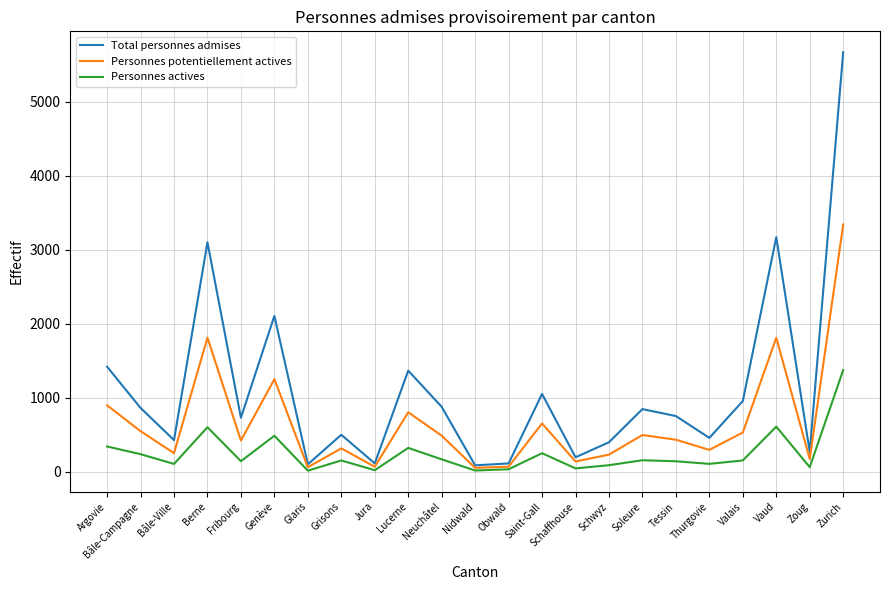

What is the spread (max minus min) of values at Valais?

803